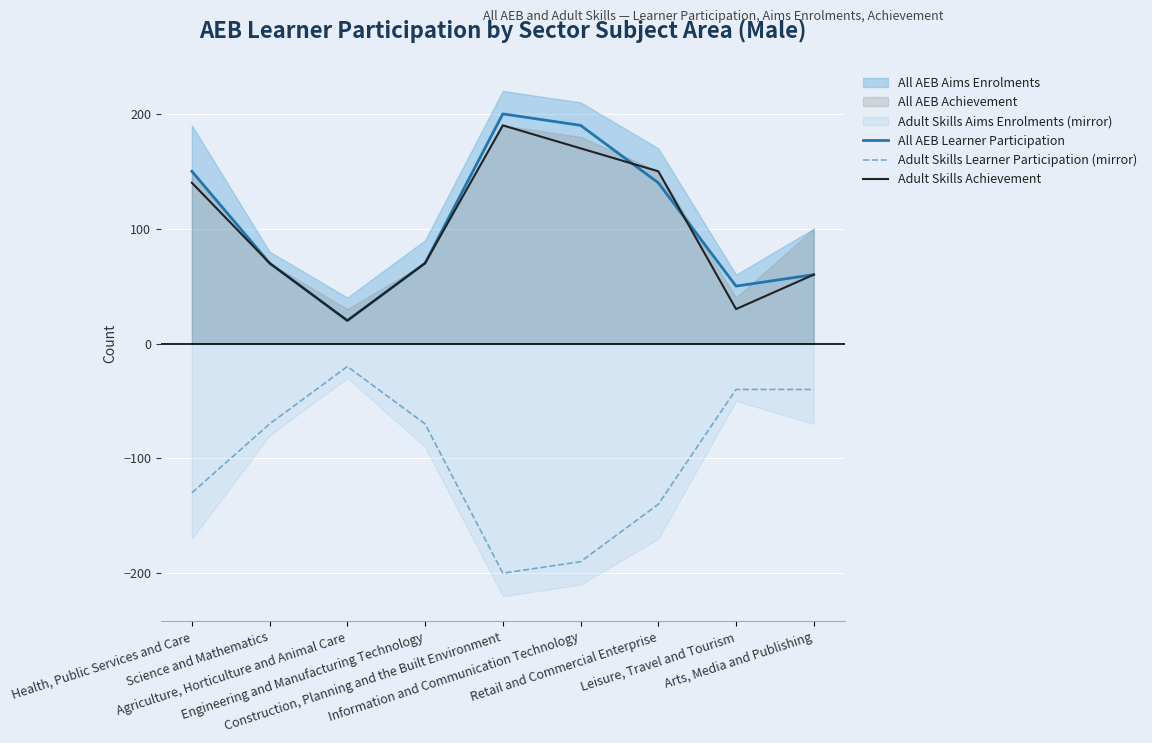

Does the chart display data point markers on the line(s)?

No